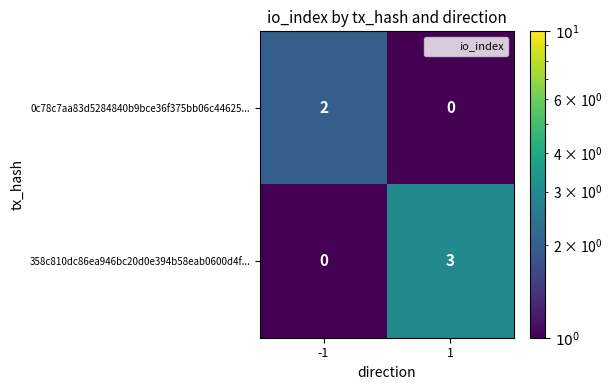

What is the maximum value shown in the chart?

3